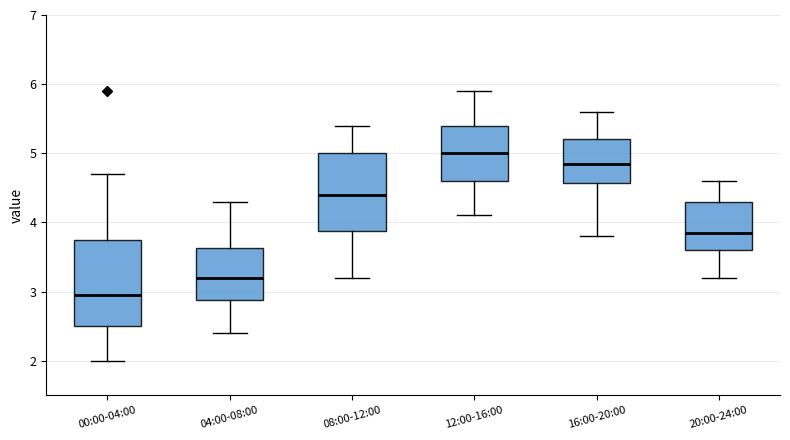

Reading left to right, transcribe this box plot: for each box, give where its median line is, the range the box spans, and where its two whiskers end, as read against the y-axis. The values are not printed on the chart, so give them approximately, as read against the axis.

00:00-04:00: median 3.0, box 2.5 to 3.8, whiskers 2.0 to 4.7
04:00-08:00: median 3.2, box 2.9 to 3.6, whiskers 2.4 to 4.3
08:00-12:00: median 4.4, box 3.9 to 5.0, whiskers 3.2 to 5.4
12:00-16:00: median 5.0, box 4.6 to 5.4, whiskers 4.1 to 5.9
16:00-20:00: median 4.9, box 4.6 to 5.2, whiskers 3.8 to 5.6
20:00-24:00: median 3.9, box 3.6 to 4.3, whiskers 3.2 to 4.6